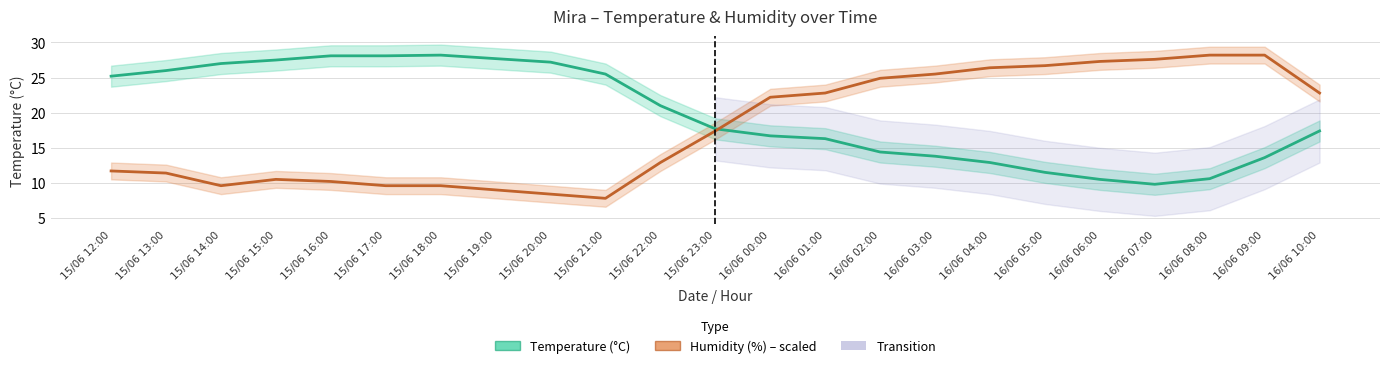

Reading right to left, extract all data points from this chart.

Temperature (°C): 16/06 10:00=17.4	16/06 09:00=13.6	16/06 08:00=10.6	16/06 07:00=9.8	16/06 06:00=10.5	16/06 05:00=11.5	16/06 04:00=12.9	16/06 03:00=13.8	16/06 02:00=14.4	16/06 01:00=16.3	16/06 00:00=16.7	15/06 23:00=17.7	15/06 22:00=21.0	15/06 21:00=25.5	15/06 20:00=27.2	15/06 19:00=27.7	15/06 18:00=28.2	15/06 17:00=28.1	15/06 16:00=28.1	15/06 15:00=27.5	15/06 14:00=27.0	15/06 13:00=26.0	15/06 12:00=25.2
Humidity (%) – scaled: 16/06 10:00=22.8	16/06 09:00=28.2	16/06 08:00=28.2	16/06 07:00=27.6	16/06 06:00=27.3	16/06 05:00=26.7	16/06 04:00=26.4	16/06 03:00=25.5	16/06 02:00=24.9	16/06 01:00=22.8	16/06 00:00=22.2	15/06 23:00=17.4	15/06 22:00=12.9	15/06 21:00=7.8	15/06 20:00=8.4	15/06 19:00=9.0	15/06 18:00=9.6	15/06 17:00=9.6	15/06 16:00=10.2	15/06 15:00=10.5	15/06 14:00=9.6	15/06 13:00=11.4	15/06 12:00=11.7